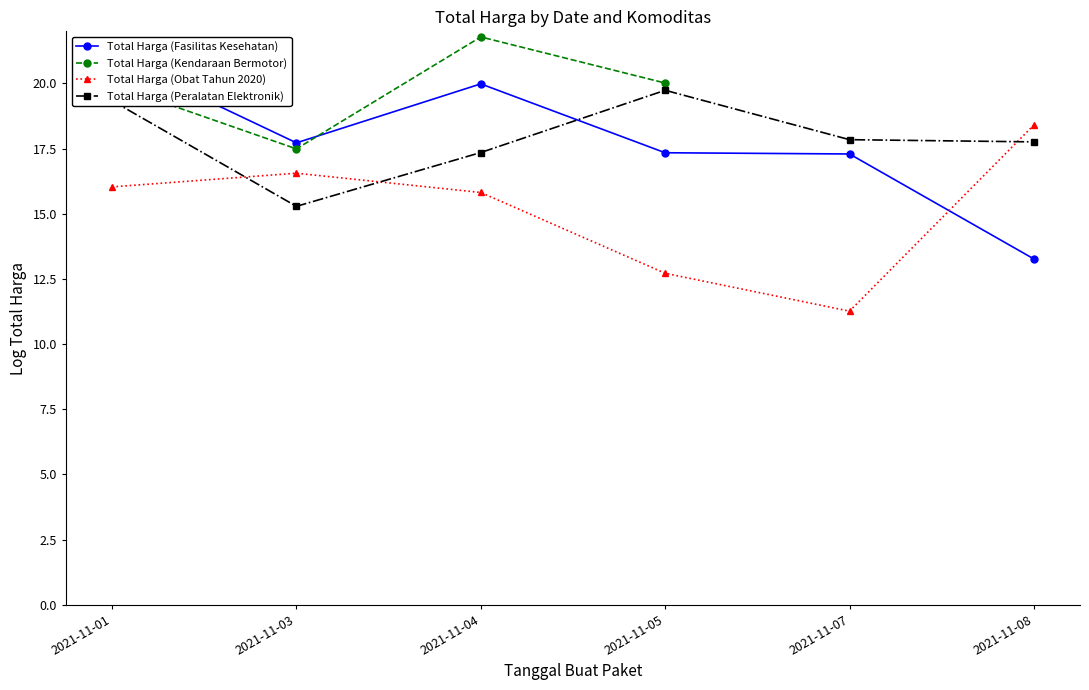

The Total Harga (Obat Tahun 2020) series shows 18.4 at 2021-11-08. True or false?

True